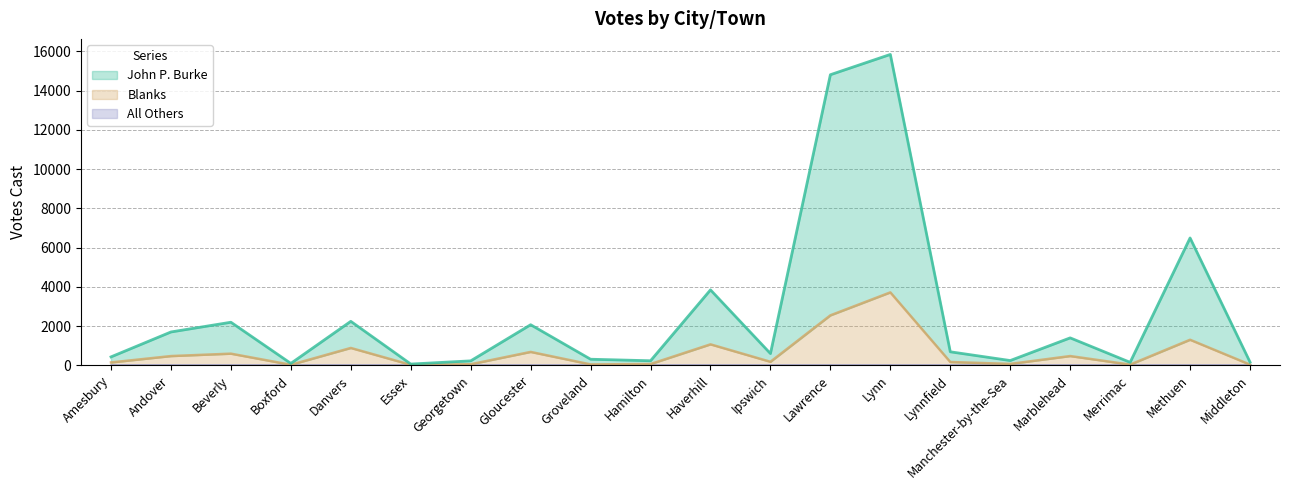

Between Lawrence and Methuen, which is larger?

Lawrence